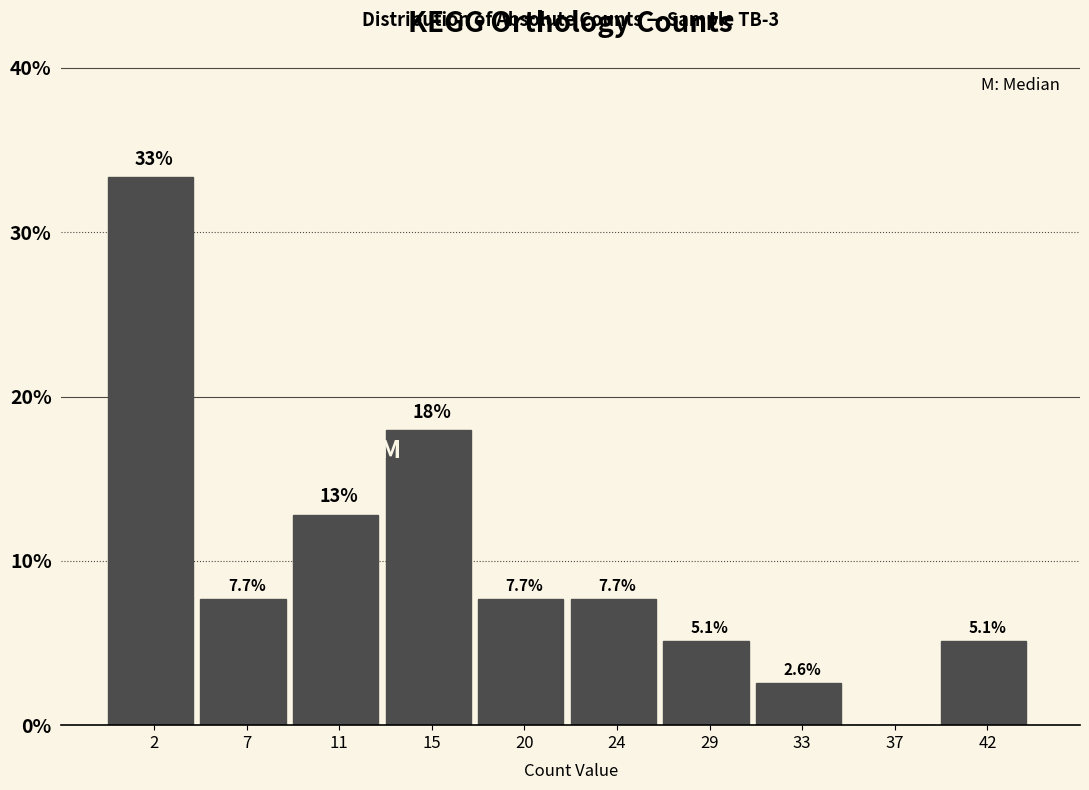

Which range on the x-axis has the tallest bar?

0.0 to 4.4